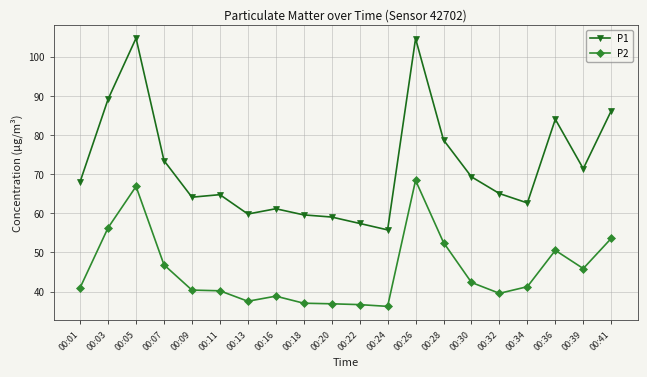

Where is the first local maximum for P1?

00:05